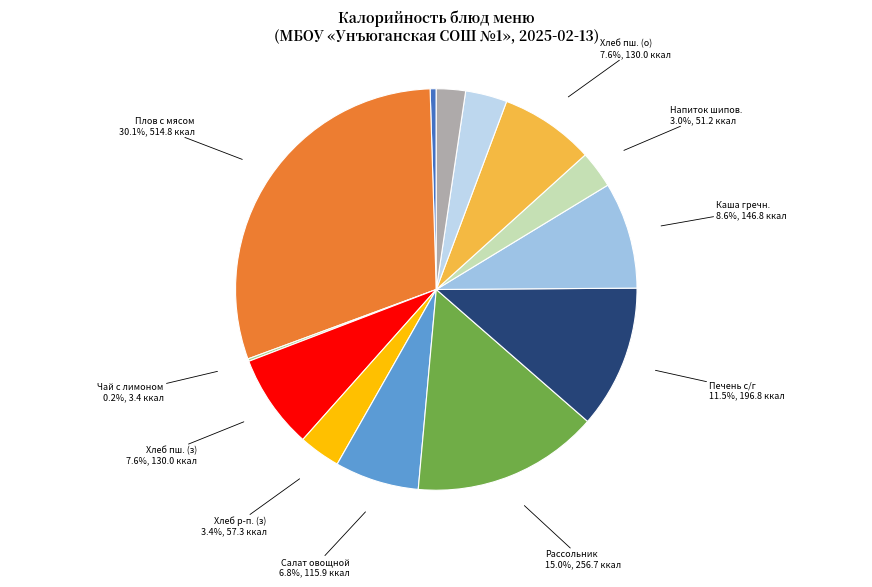

What is the total percentage of Хлеб р-п. (о) and Апельсин?

5.7%